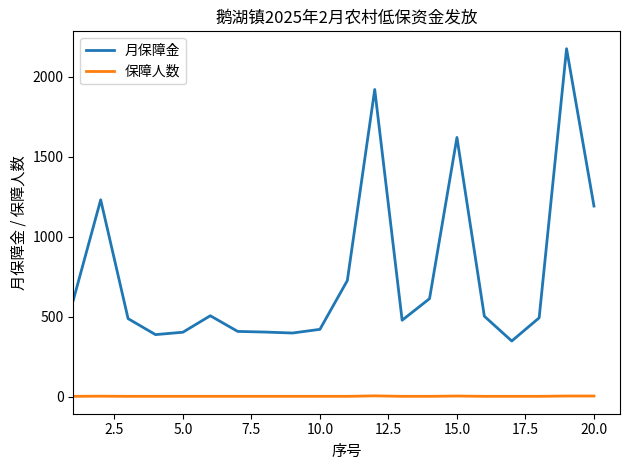

List the series in order of their peak value, highest first.

月保障金, 保障人数